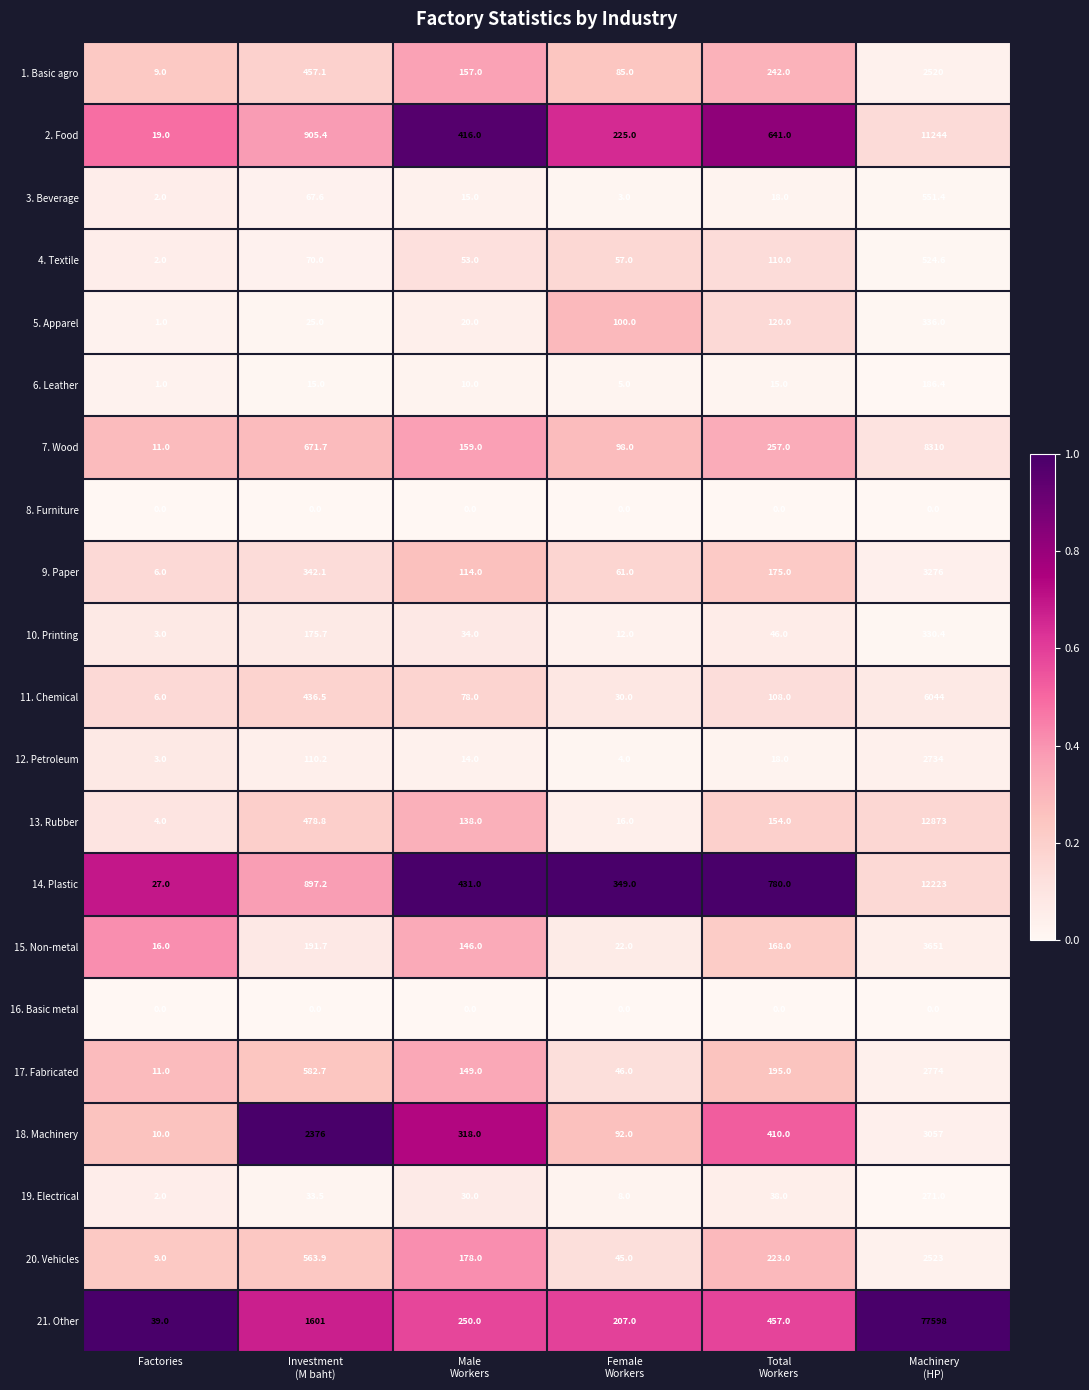

What is the difference between the highest and lowest values at Factories?

39.0